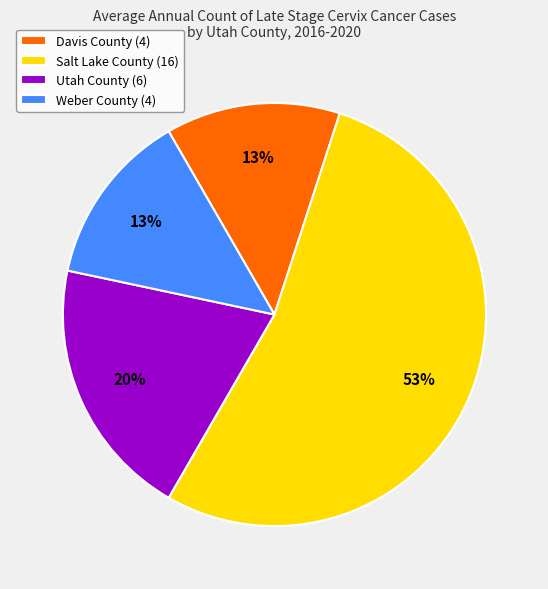

How many slices are in this pie chart?

4